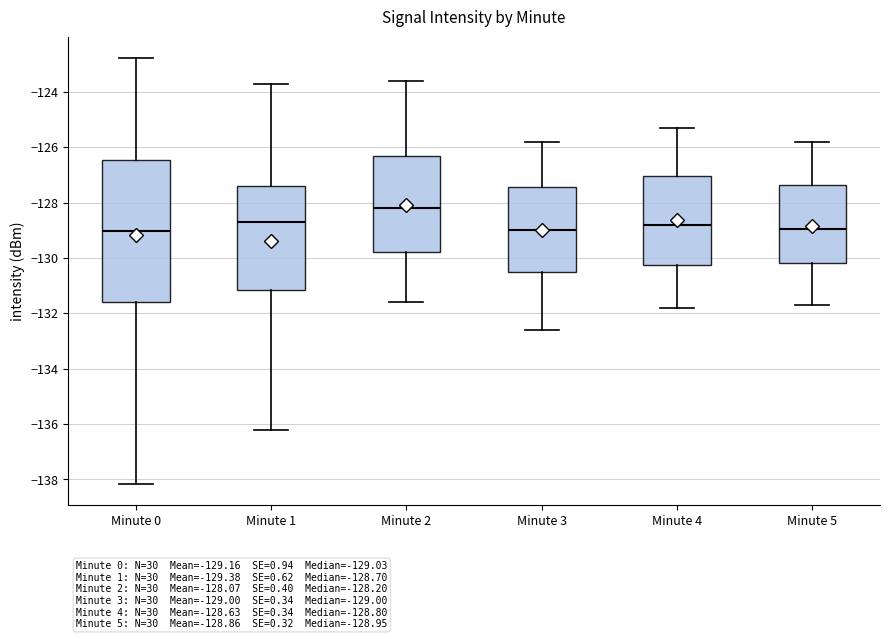

Reading left to right, read every box against the y-axis: the position of its median line, the range the box covers, and the ends of its whiskers. The values are not printed on the chart, so give them approximately, as read against the axis.

Minute 0: median -129.0, box -131.6 to -126.4, whiskers -138.2 to -122.8
Minute 1: median -128.6, box -131.2 to -127.4, whiskers -136.2 to -123.8
Minute 2: median -128.2, box -129.8 to -126.4, whiskers -131.6 to -123.6
Minute 3: median -129.0, box -130.4 to -127.4, whiskers -132.6 to -125.8
Minute 4: median -128.8, box -130.2 to -127.0, whiskers -131.8 to -125.2
Minute 5: median -129.0, box -130.2 to -127.4, whiskers -131.6 to -125.8